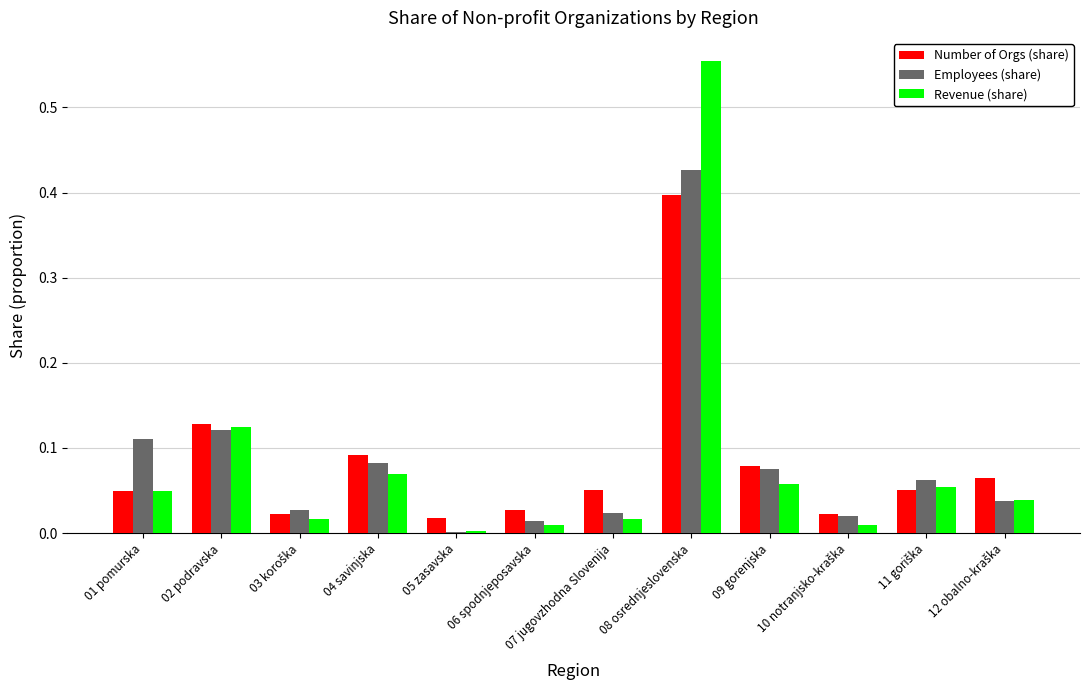

The value of Revenue (share) at 05 zasavska is 0.0. True or false?

True